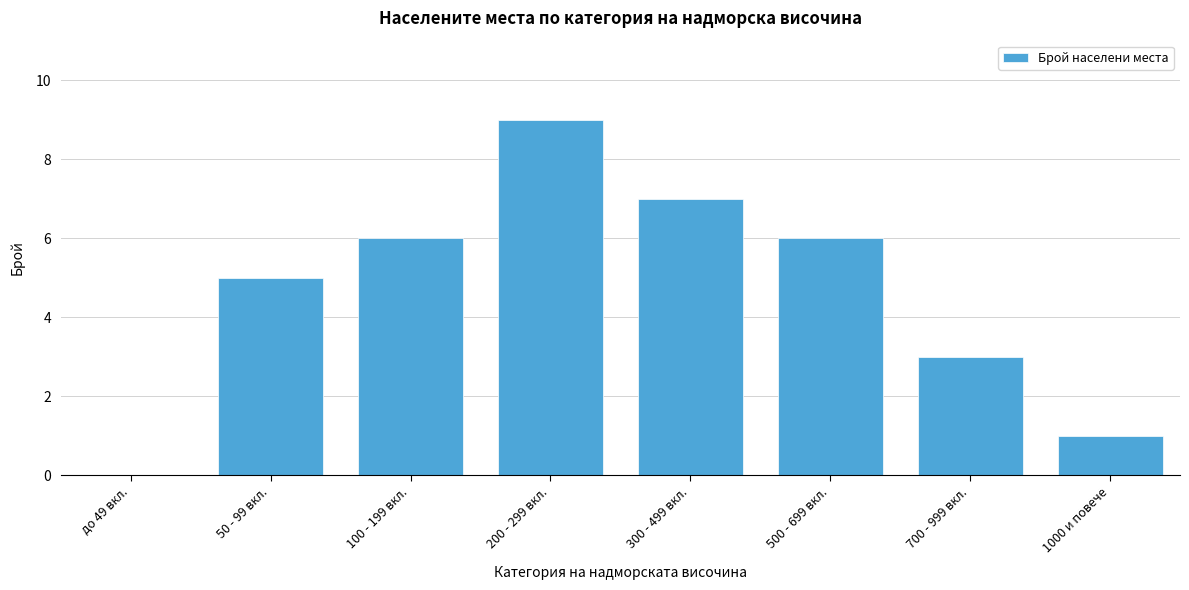

Reading left to right, transcribe all the data shown in this chart.

до 49 вкл.=0	50 - 99 вкл.=5	100 - 199 вкл.=6	200 - 299 вкл.=9	300 - 499 вкл.=7	500 - 699 вкл.=6	700 - 999 вкл.=3	1000 и повече=1